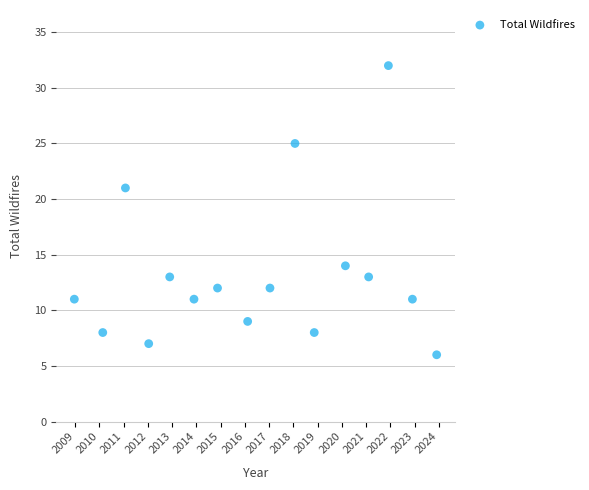

What is the range of Y values (max minus min)?

26